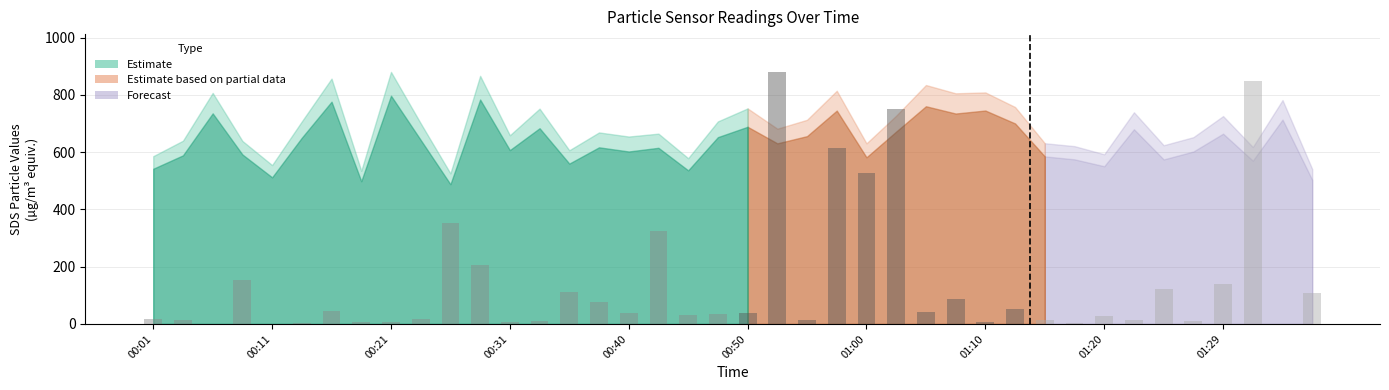

What is the greatest value displayed?

880.1